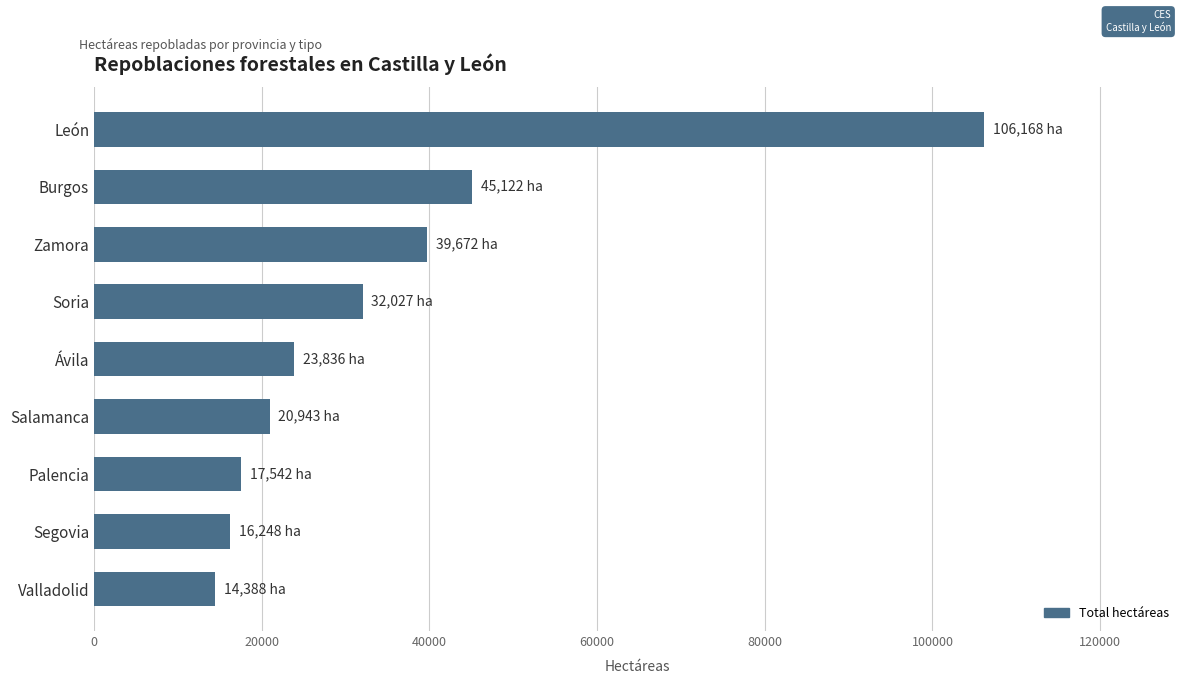

What is the change in value from Palencia to Zamora?

+22130